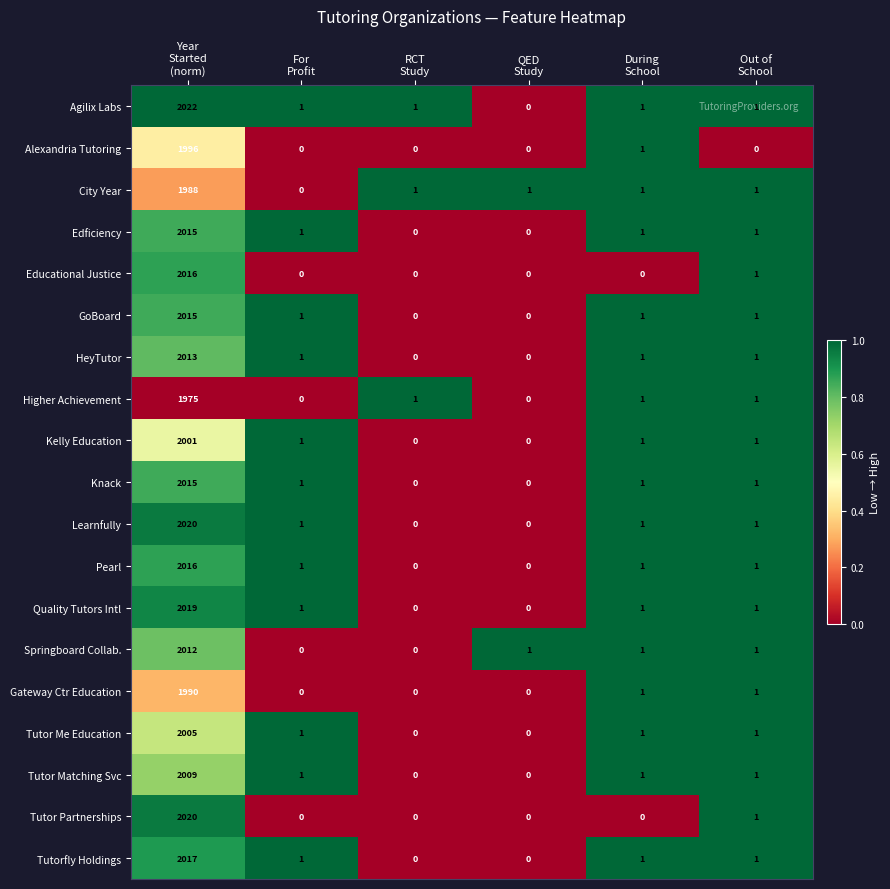

What is the sum of all HeyTutor values?

2016